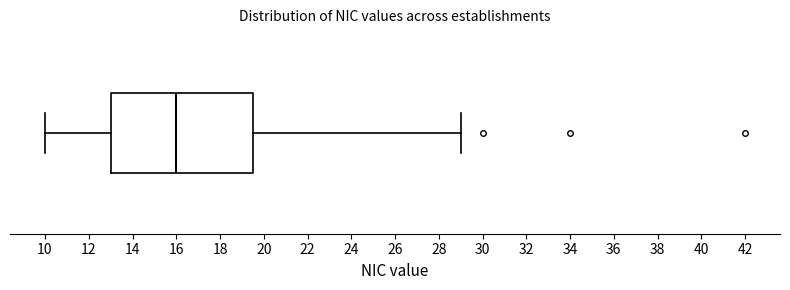

Transcribe this box plot: give where the median line is, the range the box spans, and where the two whiskers end, as read against the x-axis. The values are not printed on the chart, so give them approximately, as read against the axis.

median 16.0, box 13.0 to 19.6, whiskers 10.0 to 29.0